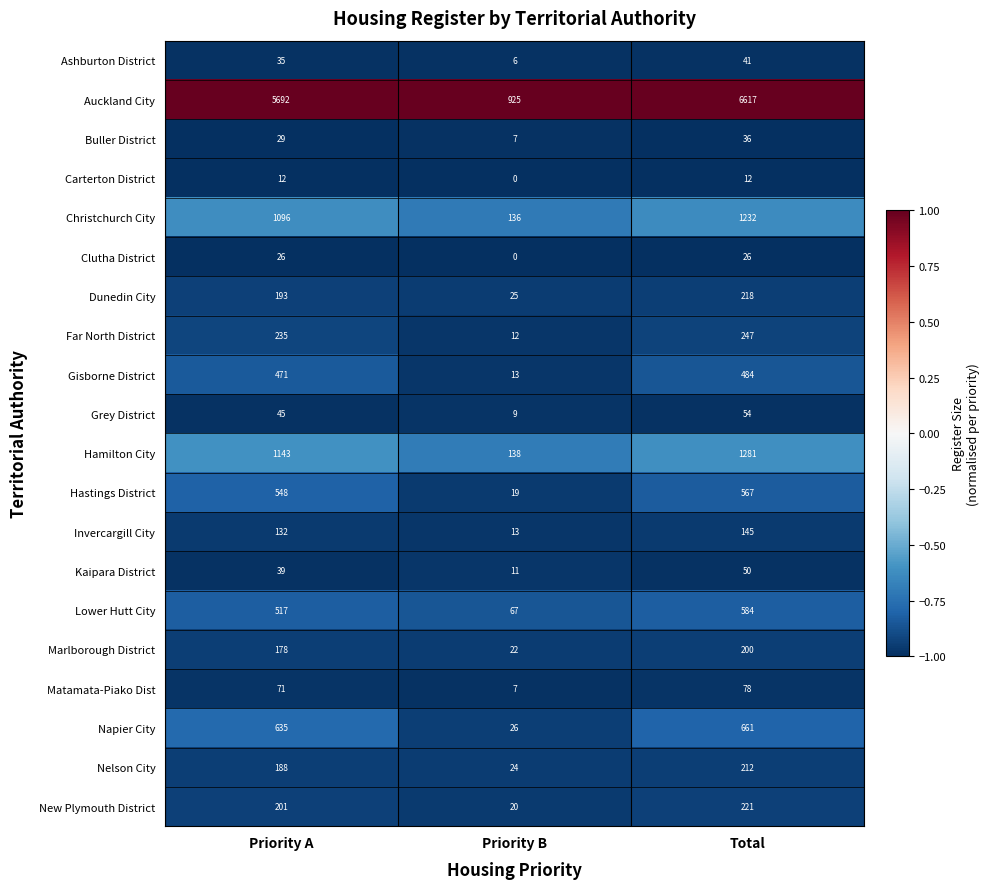

Count the number of categories in the chart.

3